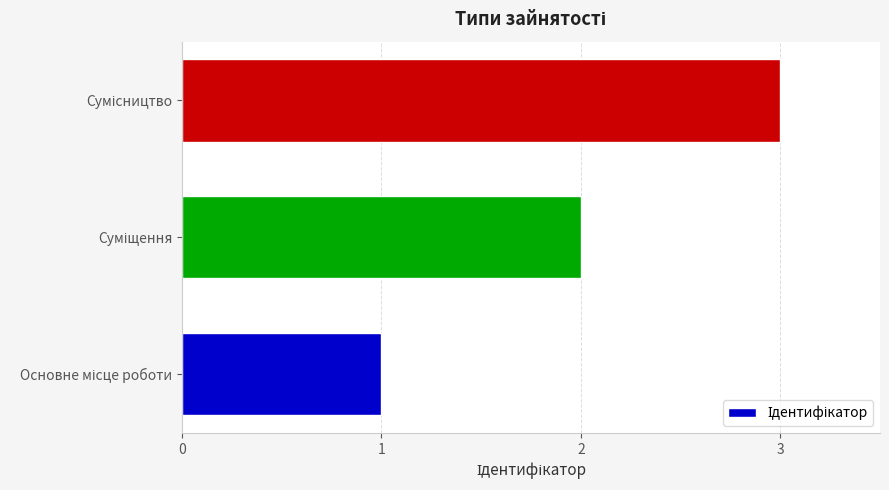

What is the average value?

2